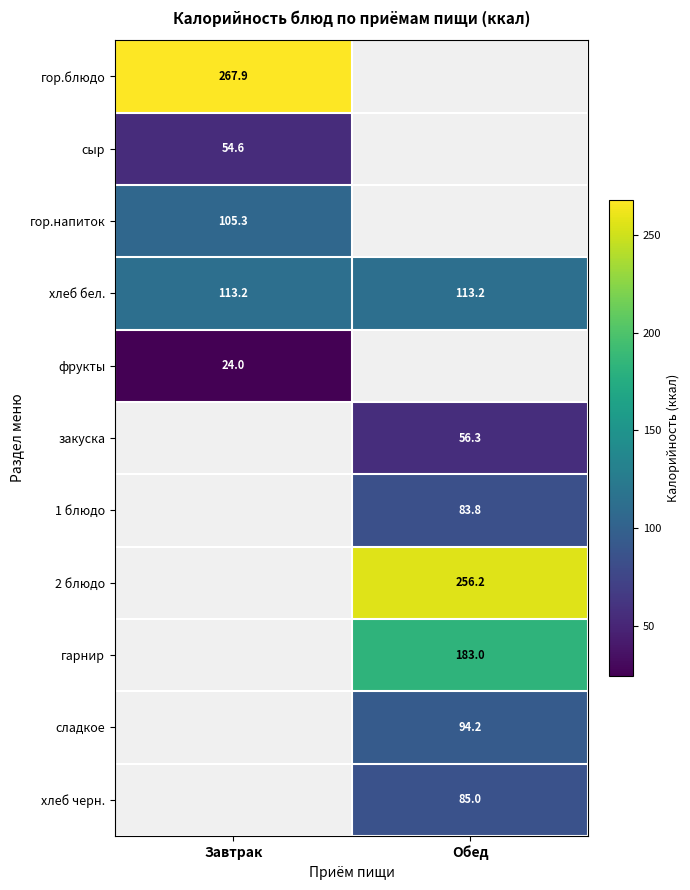

Is it true that закуска equals 56.3 at Обед?

True